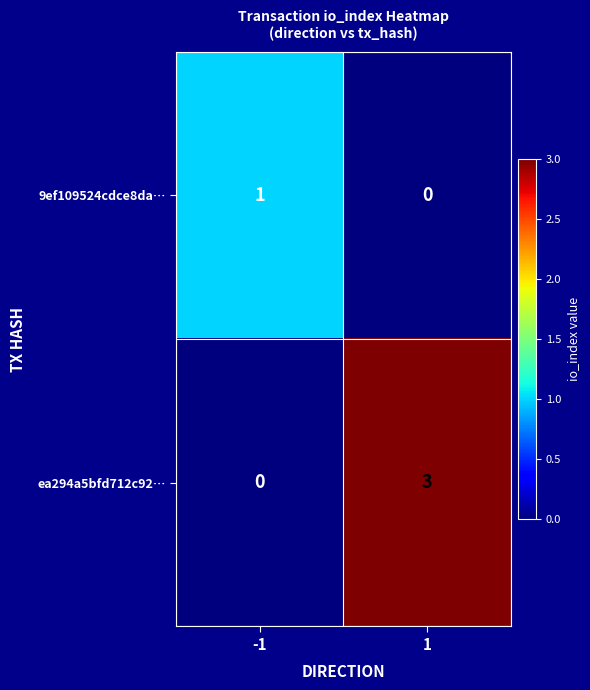

At which category does the chart reach its peak across all series?

1